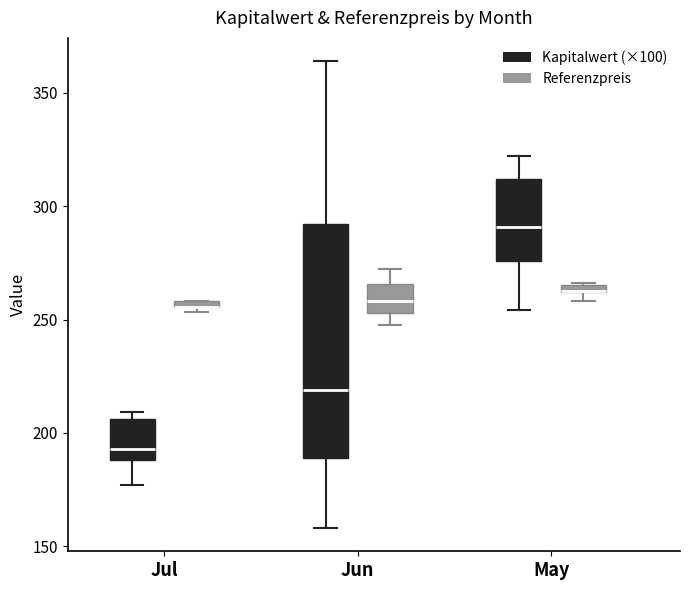

Where is the upper edge of the box for May (Referenzpreis) on the y-axis? The values are not printed on the chart, so give them approximately, as read against the axis.

265